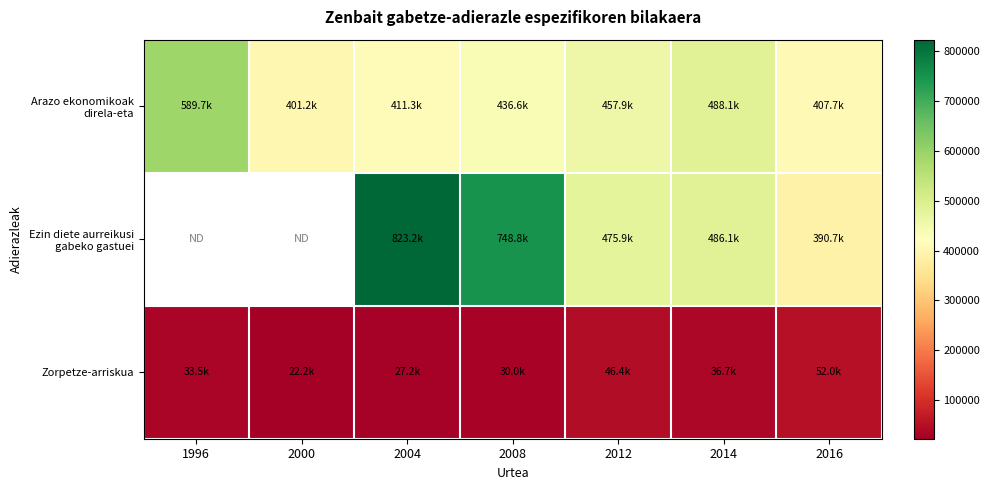

Rank the categories by Zorpetze-arriskua value from lowest to highest.

2000, 2004, 2008, 1996, 2014, 2012, 2016